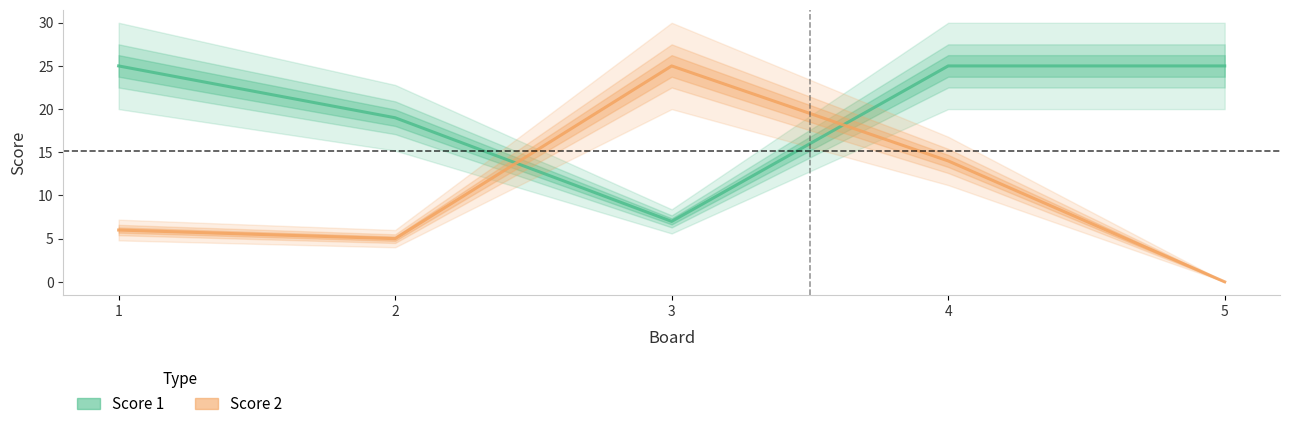

List the labels in order of Score 1 value, largest first.

1, 4, 5, 2, 3